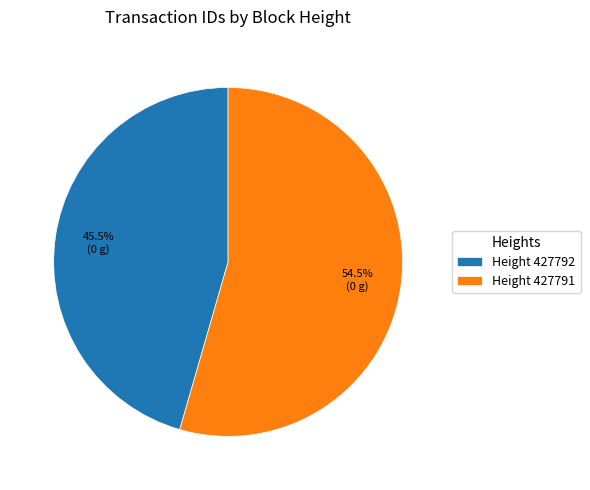

How many segments does this pie chart have?

2